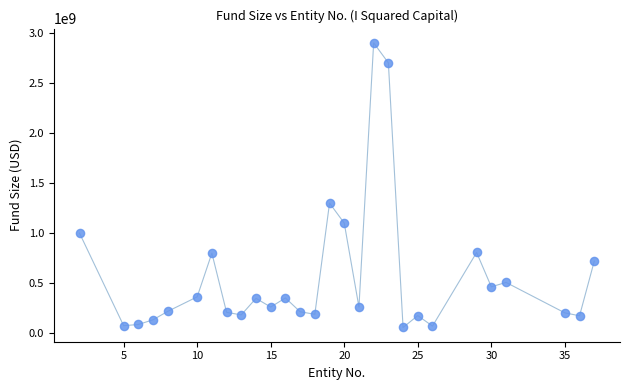

What is the range of X values (max minus min)?

35